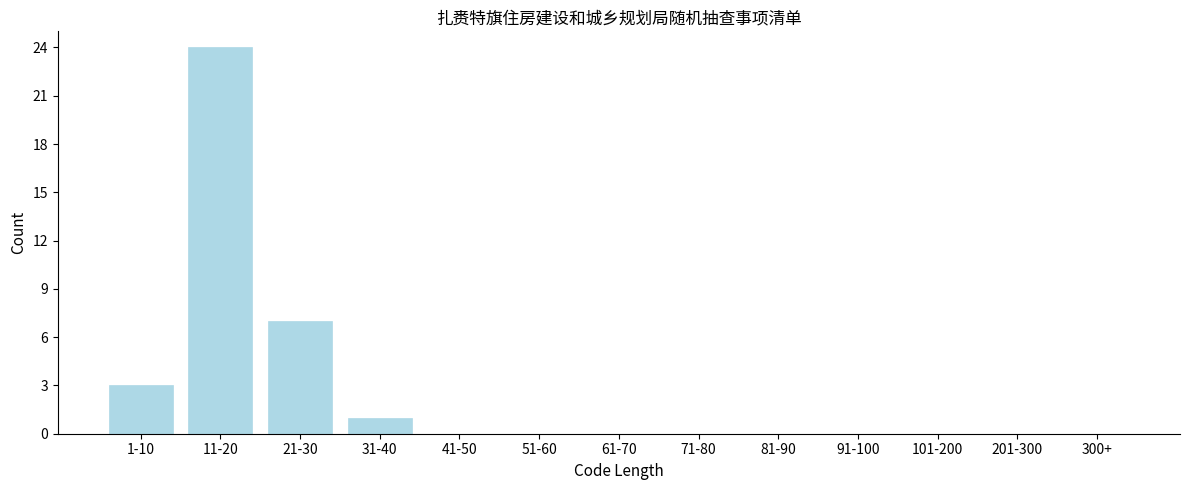

Reading left to right, extract all data points from this chart.

1-10=3	11-20=24	21-30=7	31-40=1	41-50=0	51-60=0	61-70=0	71-80=0	81-90=0	91-100=0	101-200=0	201-300=0	300+=0